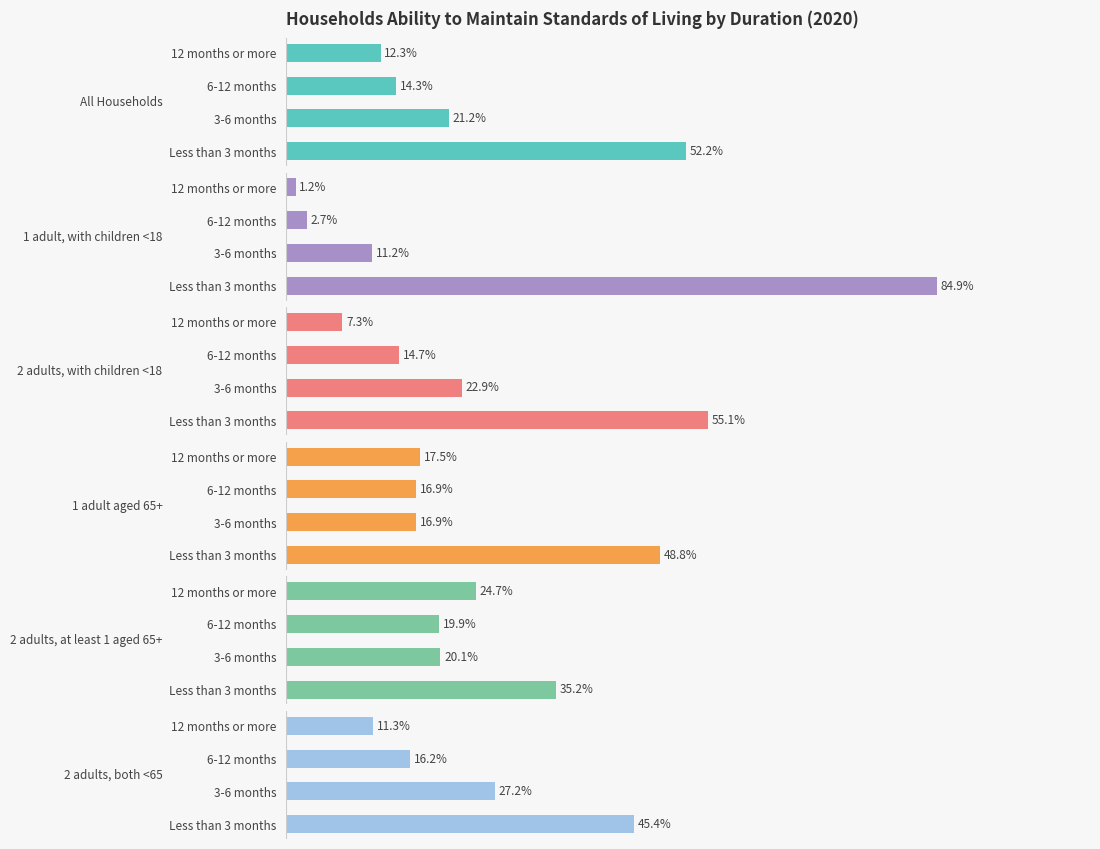

How many data points in 2 adults, with children <18 are above 22?

2